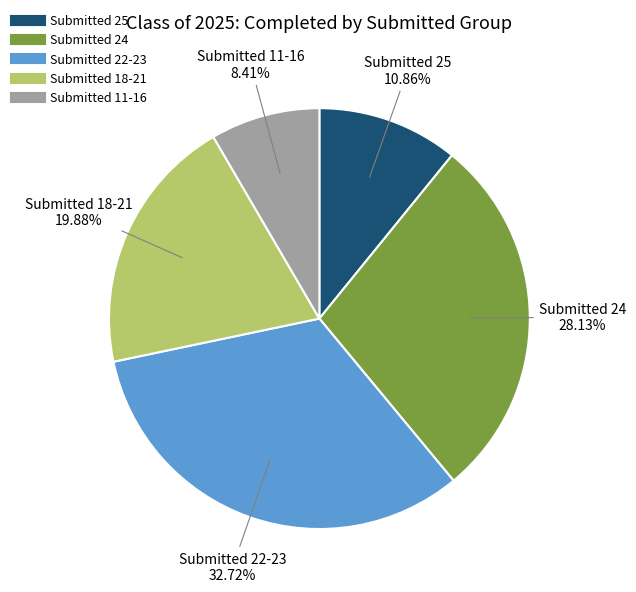

Is there a majority slice in this chart?

No